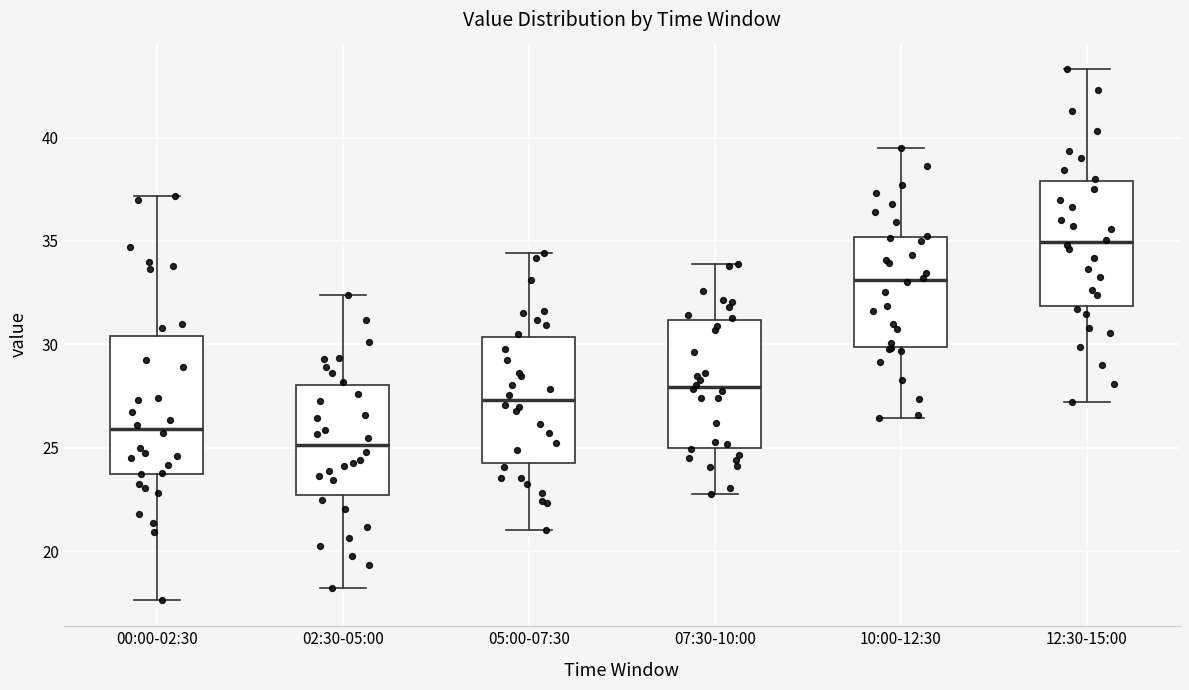

Reading left to right, transcribe this box plot: for each box, give where its median line is, the range the box spans, and where its two whiskers end, as read against the y-axis. The values are not printed on the chart, so give them approximately, as read against the axis.

00:00-02:30: median 26.0, box 23.5 to 30.5, whiskers 17.5 to 37.0
02:30-05:00: median 25.0, box 22.5 to 28.0, whiskers 18.0 to 32.5
05:00-07:30: median 27.5, box 24.5 to 30.5, whiskers 21.0 to 34.5
07:30-10:00: median 28.0, box 25.0 to 31.0, whiskers 23.0 to 34.0
10:00-12:30: median 33.0, box 30.0 to 35.0, whiskers 26.5 to 39.5
12:30-15:00: median 35.0, box 32.0 to 38.0, whiskers 27.0 to 43.5